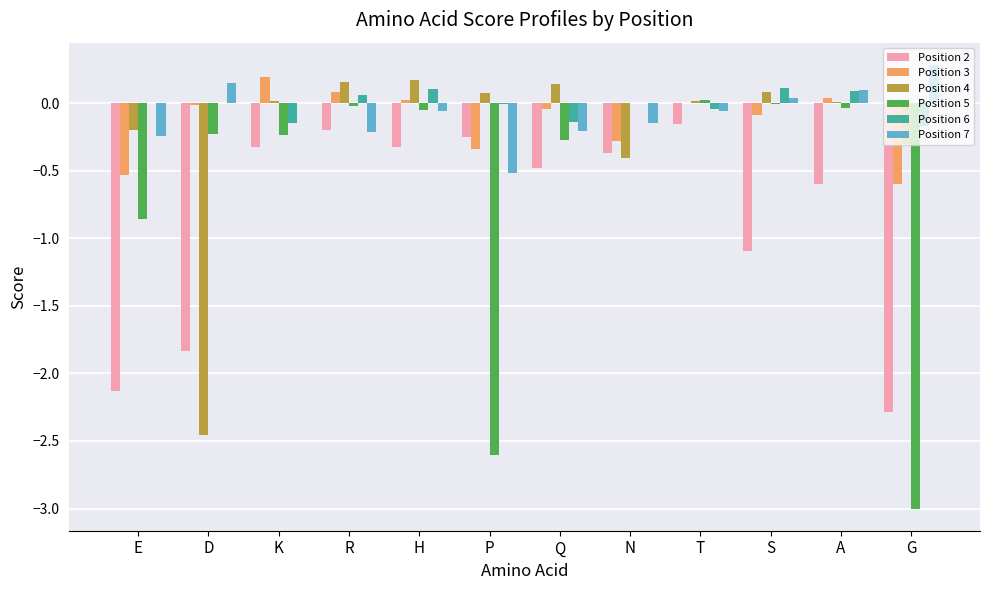

Where is Position 2 nearest to the value -1?

S